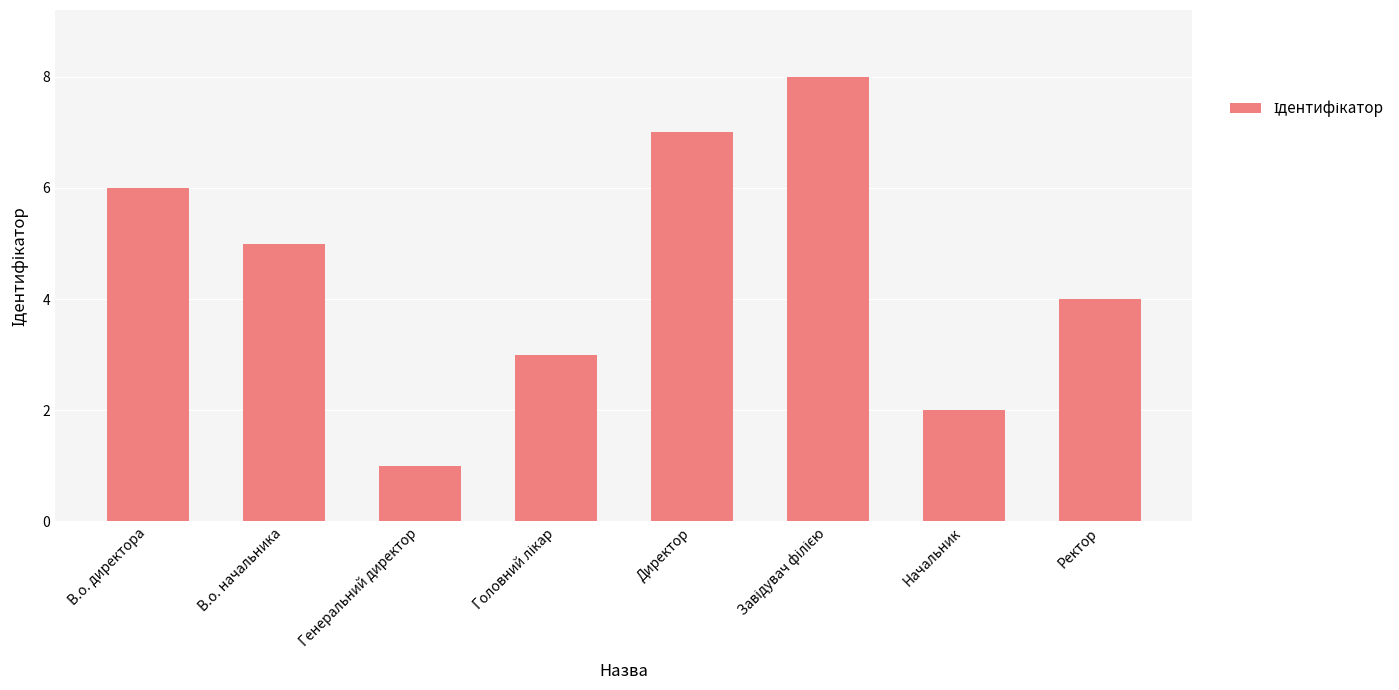

Which label corresponds to the smallest value in the chart?

Генеральний директор